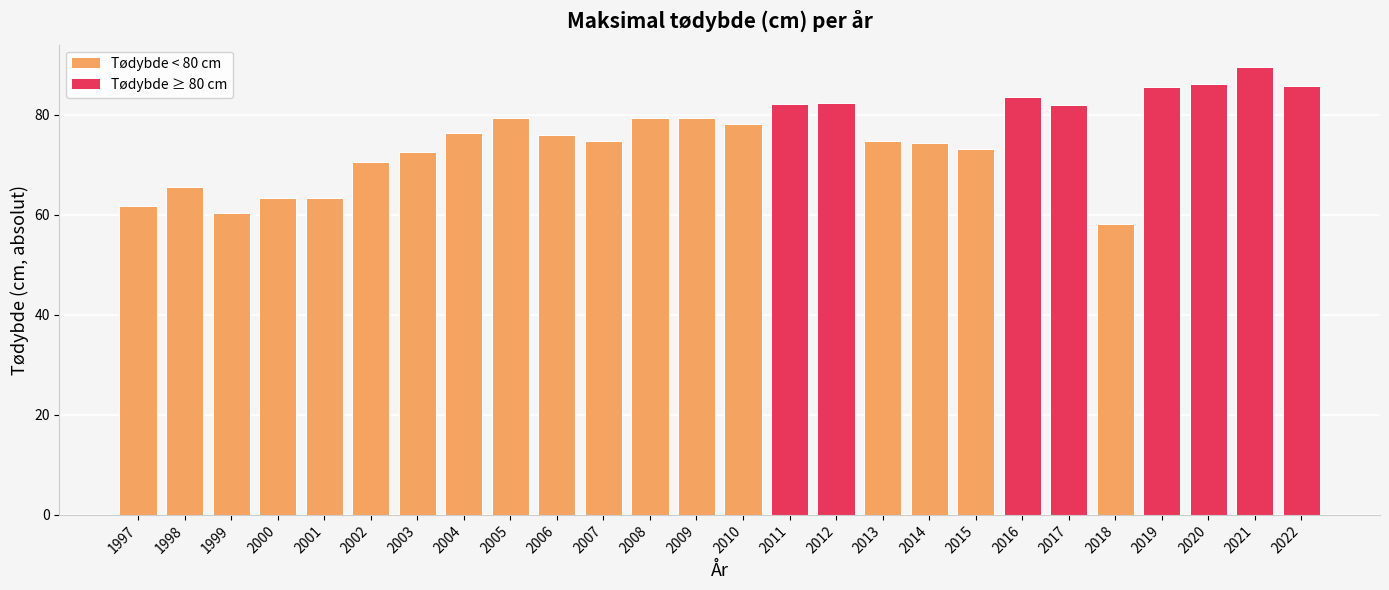

How many bars are there in total?

26